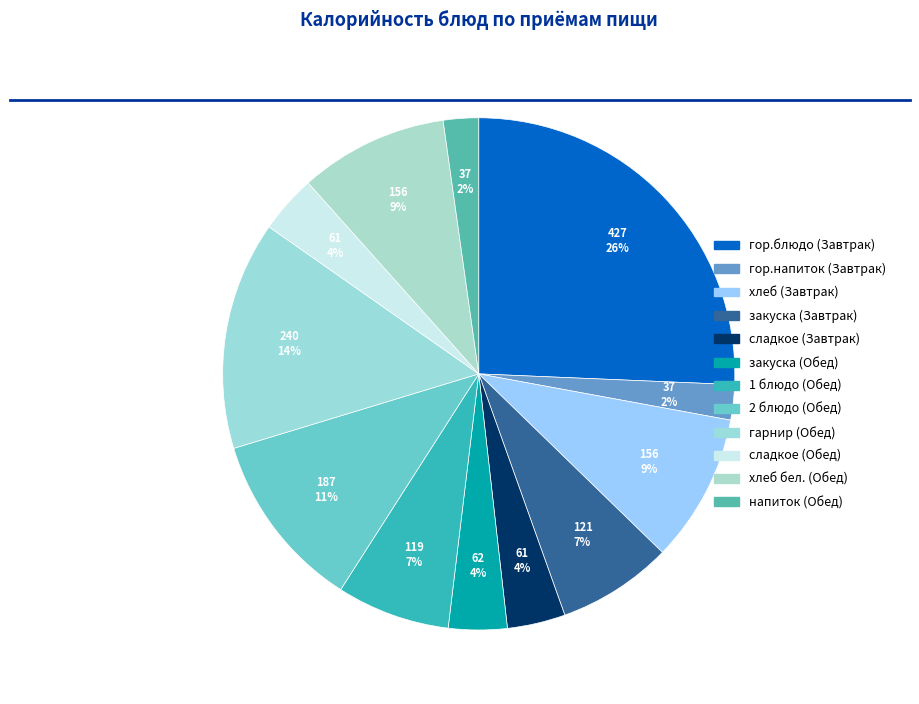

What percentage is NOT represented by закуска (Обед)?

96.3%